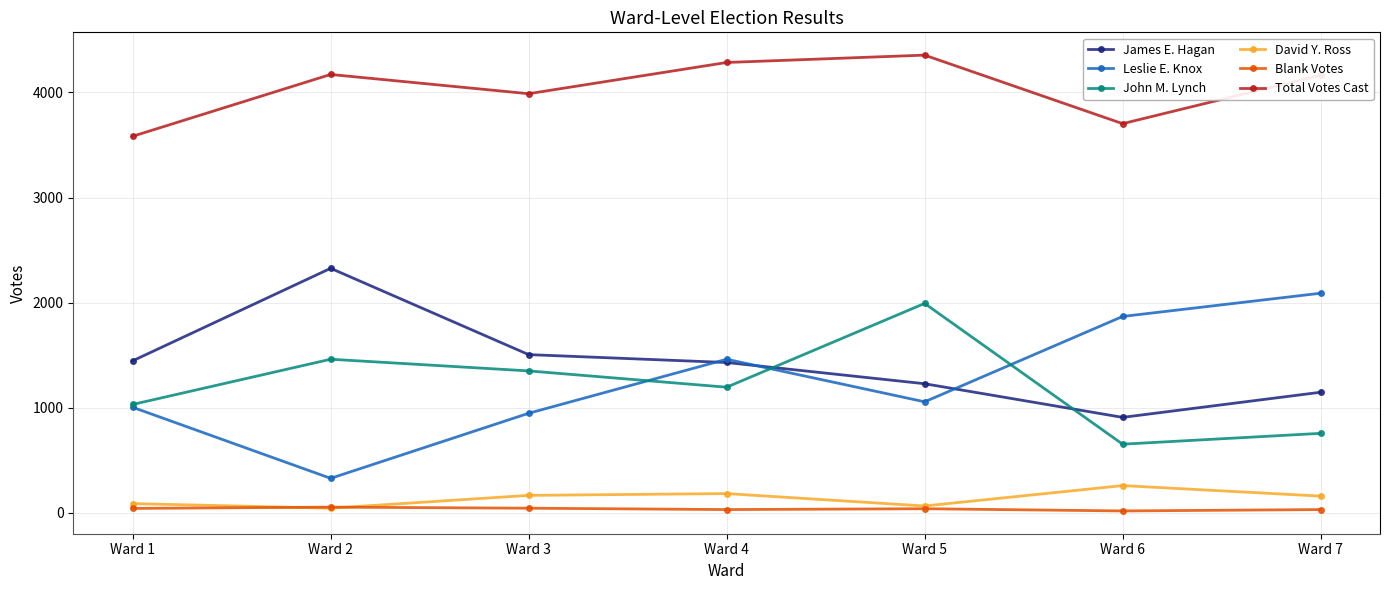

What are all the series names shown in the legend?

James E. Hagan, Leslie E. Knox, John M. Lynch, David Y. Ross, Blank Votes, Total Votes Cast